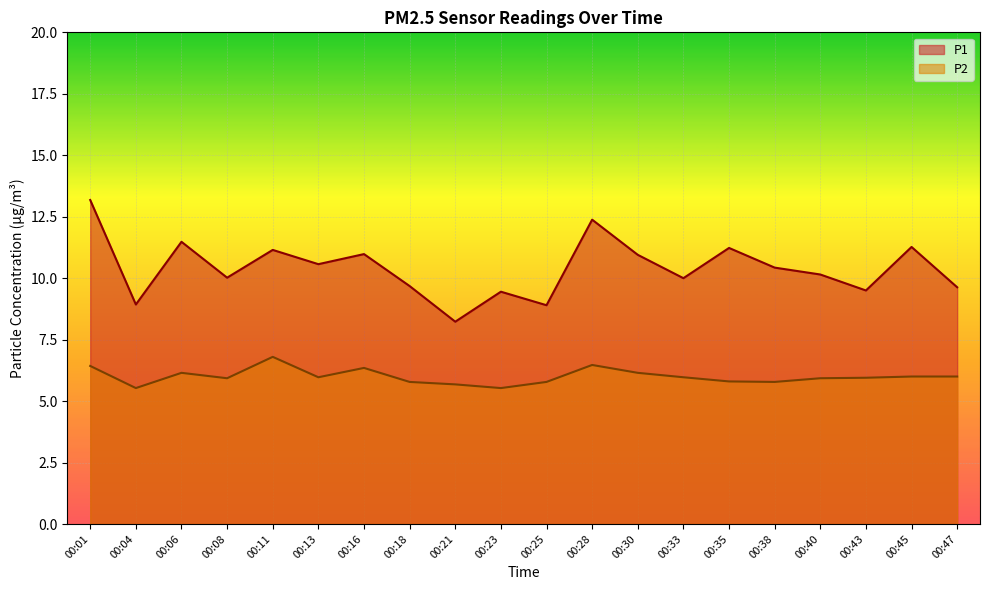

Where is the first local maximum for P2?

00:06